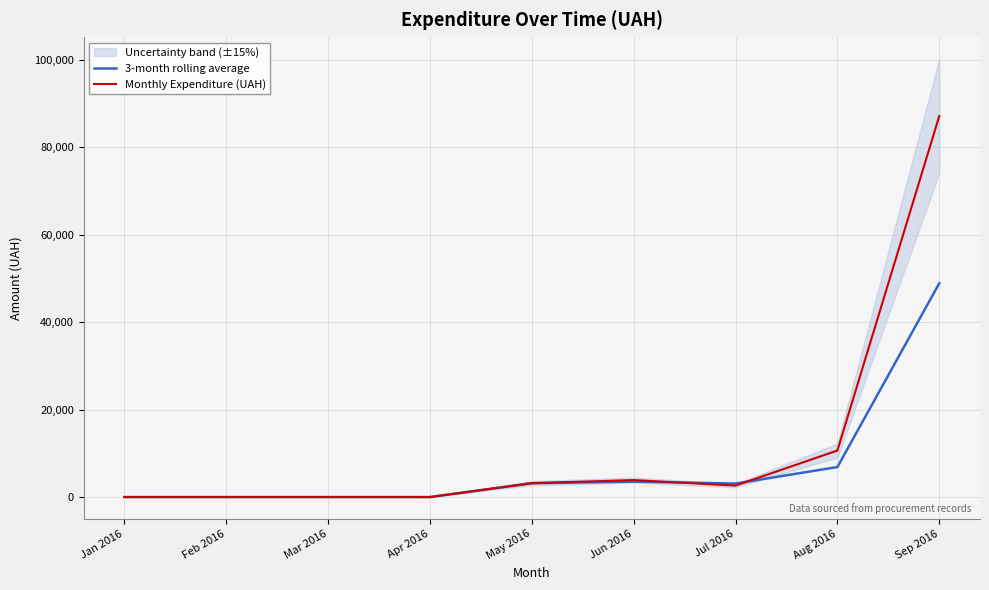

True or false: 3-month rolling average and Monthly Expenditure (UAH) cross at least once.

True